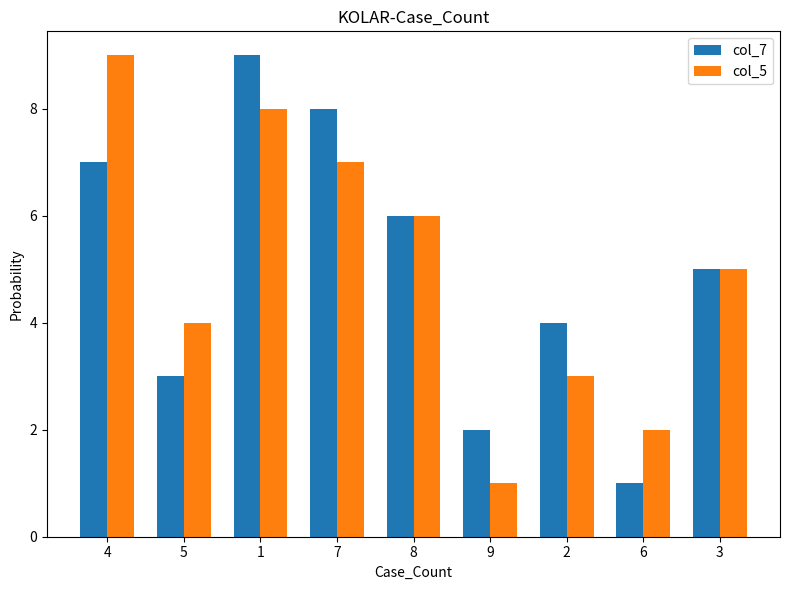

How many bars are there in each group?

2